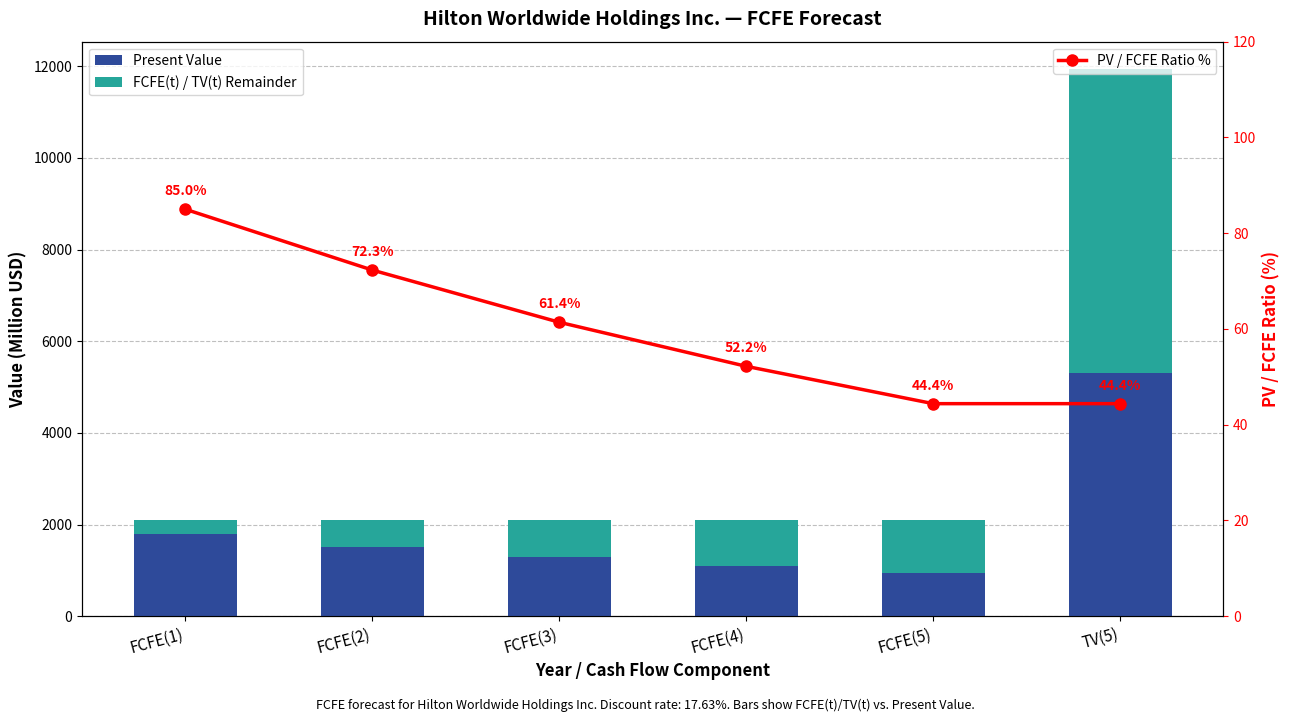

What is the difference between the PV / FCFE Ratio % values at FCFE(2) and TV(5)?

27.9